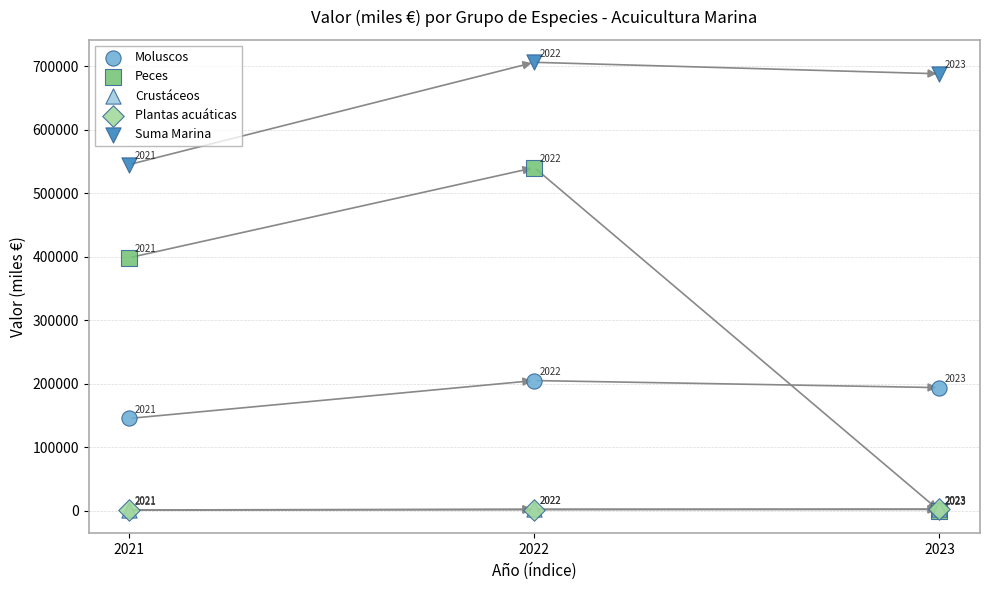

Which series contains the lowest Y value?

Peces